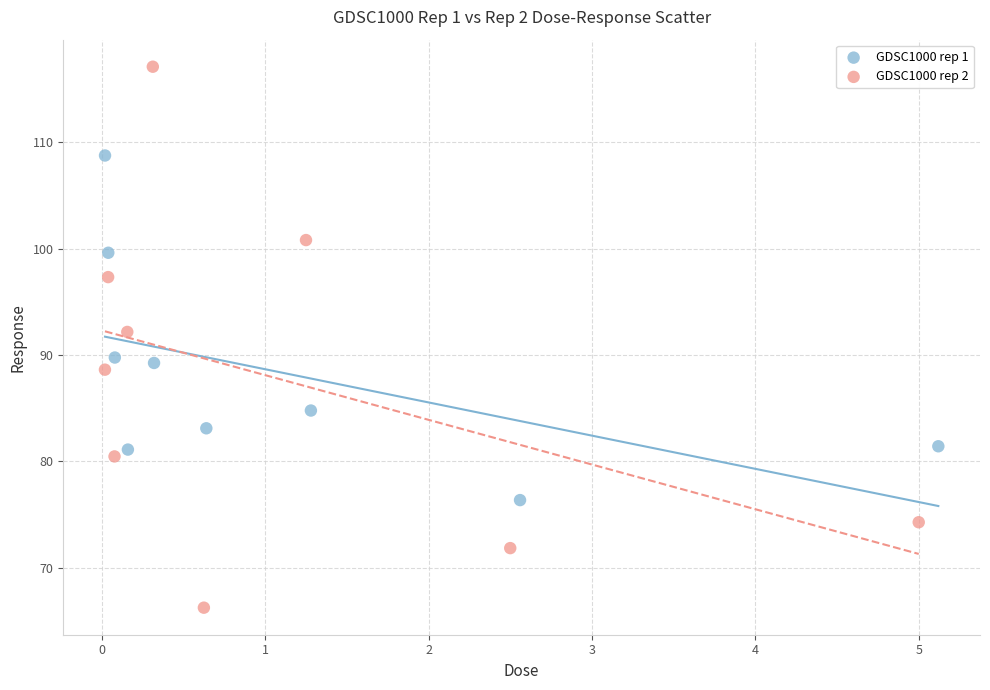

Which series has the largest Y range (max minus min)?

GDSC1000 rep 2